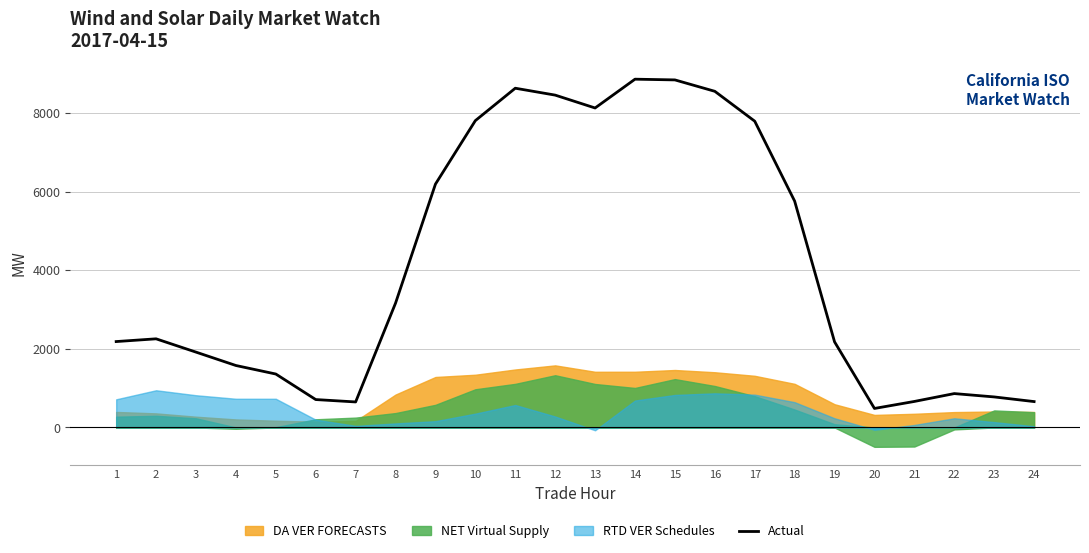

What is the value of the 11th point from the left?

8634.8